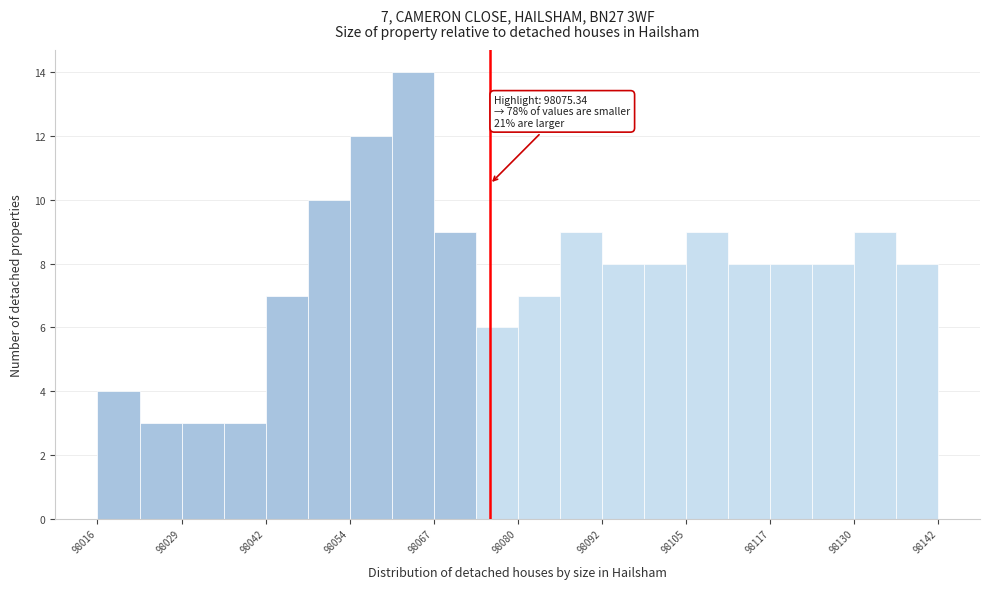

Around what value on the x-axis is the tallest bar? Give the approximate position of its centre, as read against the axis.

98064